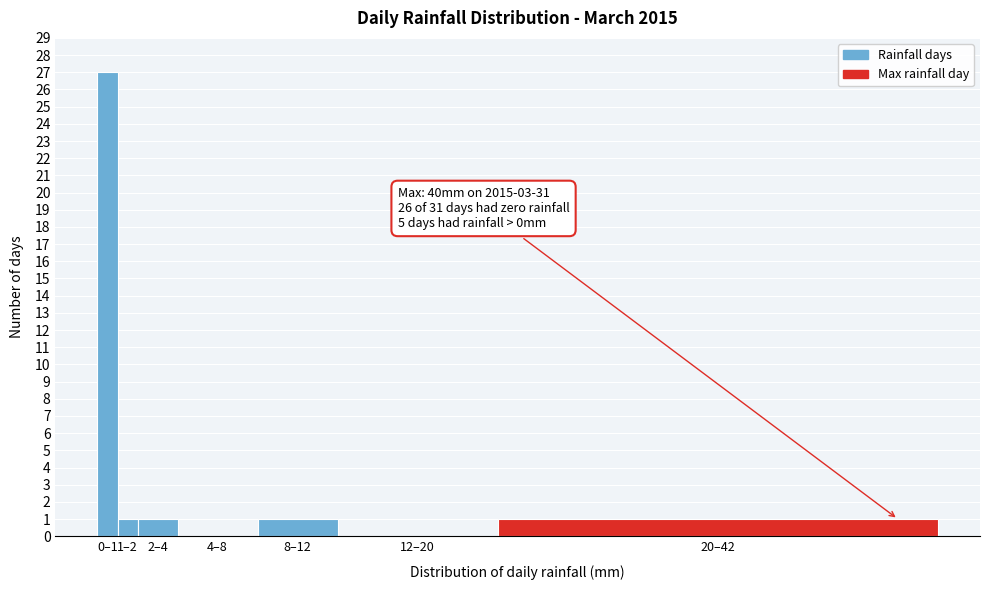

Reading left to right, what are all the values shown in this chart?

0–1=27	1–2=1	2–4=1	4–8=0	8–12=1	12–20=0	20–42=1